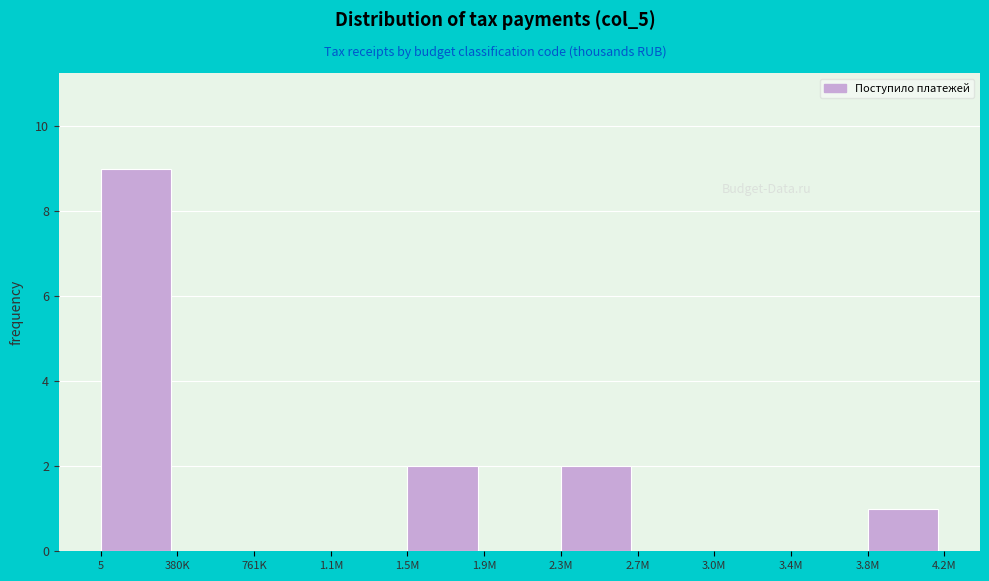

Reading left to right, list all the values displayed in this chart.

5=9	380K=0	761K=0	1.1M=0	1.5M=2	1.9M=0	2.3M=2	2.7M=0	3.0M=0	3.4M=0	3.8M=1